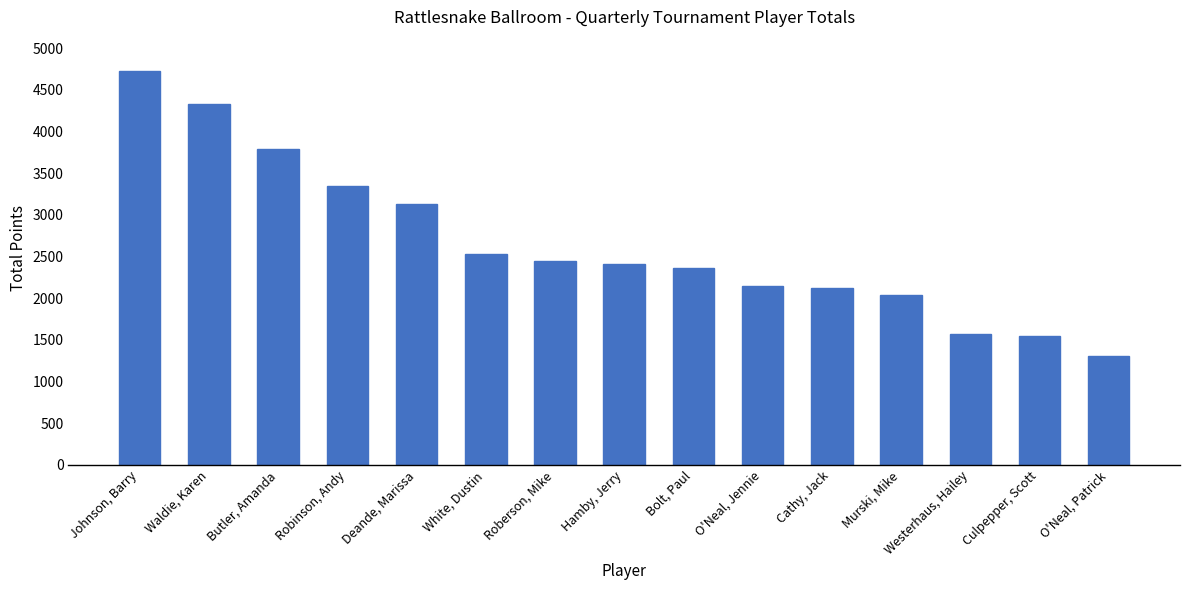

Where does the data first go above 2415?

Johnson, Barry